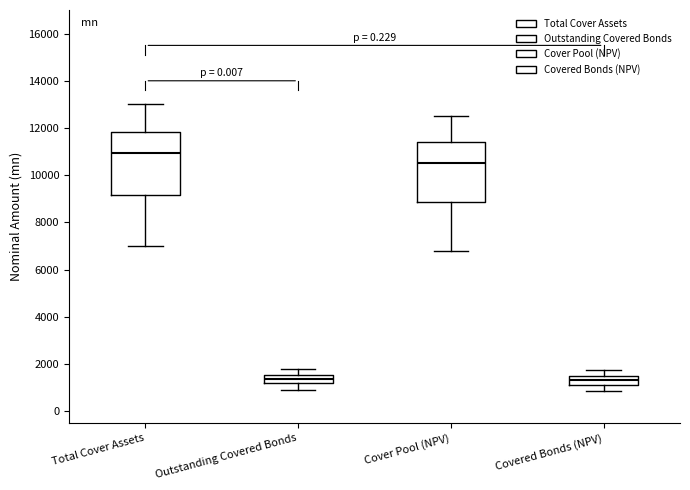

Reading left to right, transcribe this box plot: for each box, give where its median line is, the range the box spans, and where its two whiskers end, as read against the y-axis. The values are not printed on the chart, so give them approximately, as read against the axis.

Total Cover Assets: median 11000, box 9200 to 11800, whiskers 7000 to 13000
Outstanding Covered Bonds: median 1400, box 1200 to 1600, whiskers 1000 to 1800
Cover Pool (NPV): median 10600, box 8800 to 11400, whiskers 6800 to 12600
Covered Bonds (NPV): median 1400 (inside the box), box 1200 to 1400, whiskers 800 to 1800